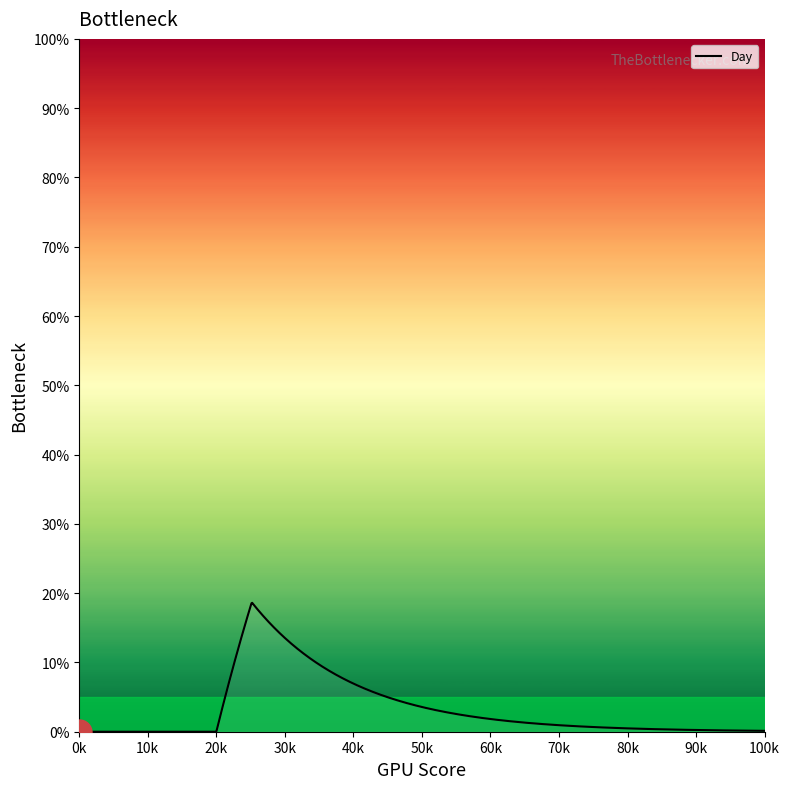

What is the difference between the maximum and minimum values?

18.6